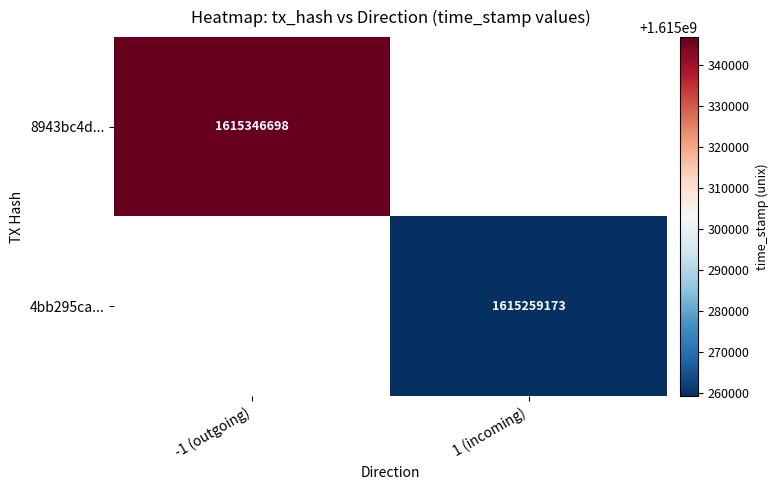

True or false: 8943bc4d... has a value of 2686624696 at -1 (outgoing).

False